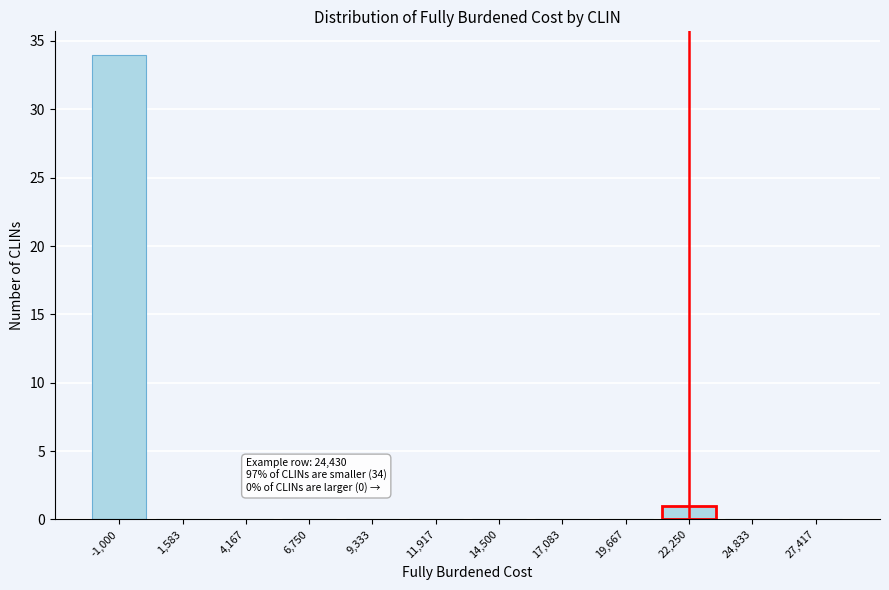

Reading left to right, what are all the values shown in this chart?

-1,000=34	1,583=0	4,167=0	6,750=0	9,333=0	11,917=0	14,500=0	17,083=0	19,667=0	22,250=1	24,833=0	27,417=0